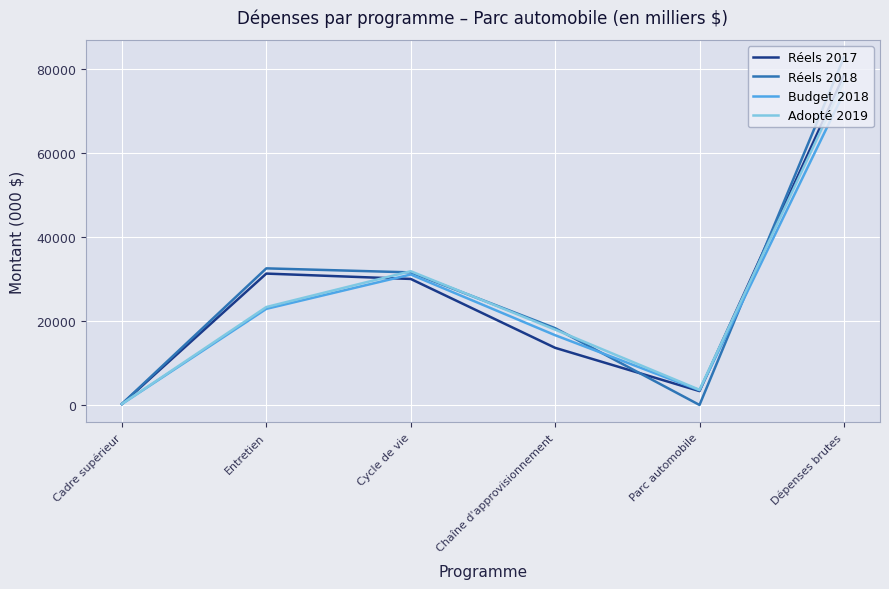

At which label is Adopté 2019 closest to 38664?

Cycle de vie